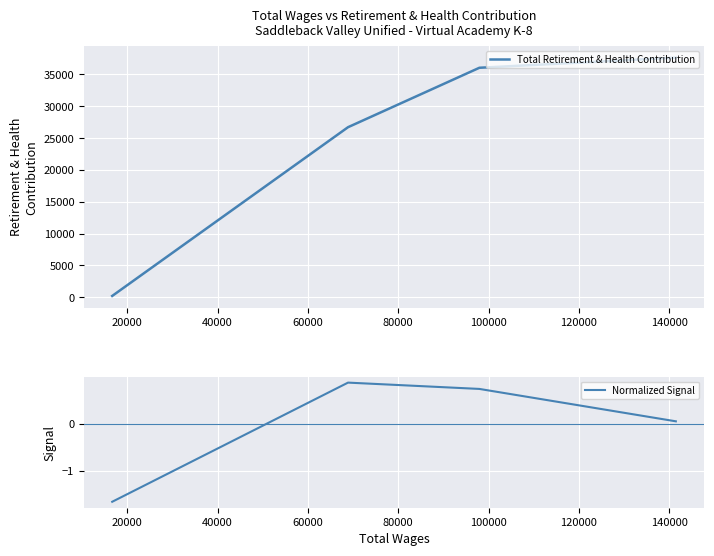

How many data points does each series have?

4